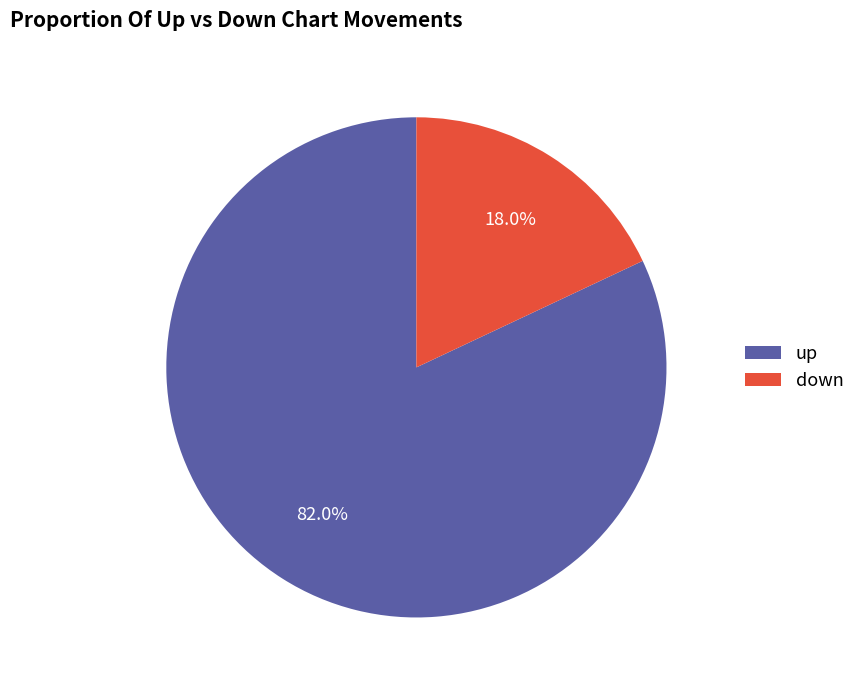

Rank the categories by value from highest to lowest.

up, down